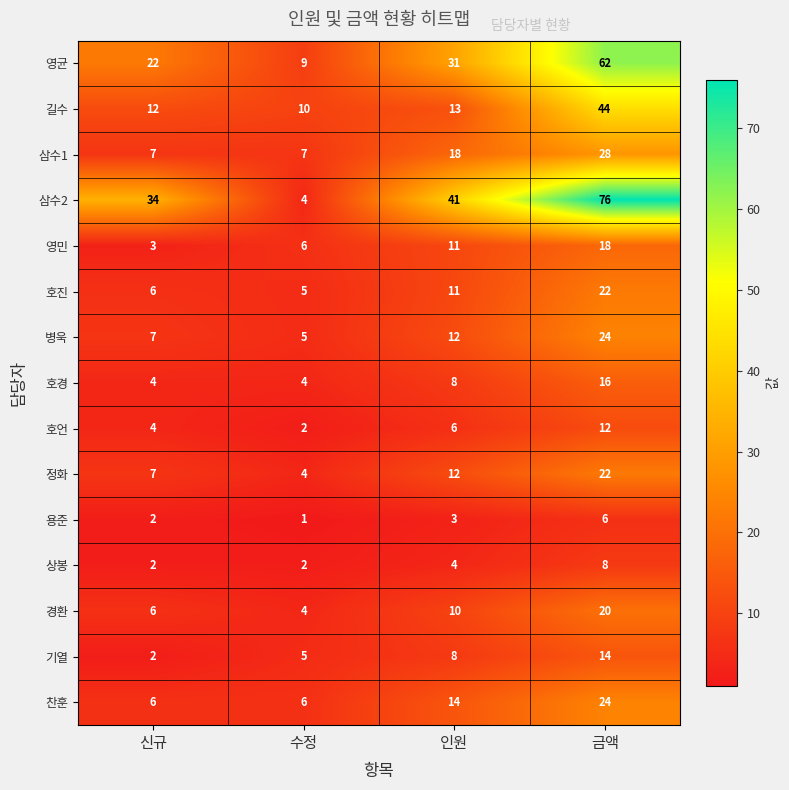

Read the 호경 value at 금액, to the nearest 10.

20